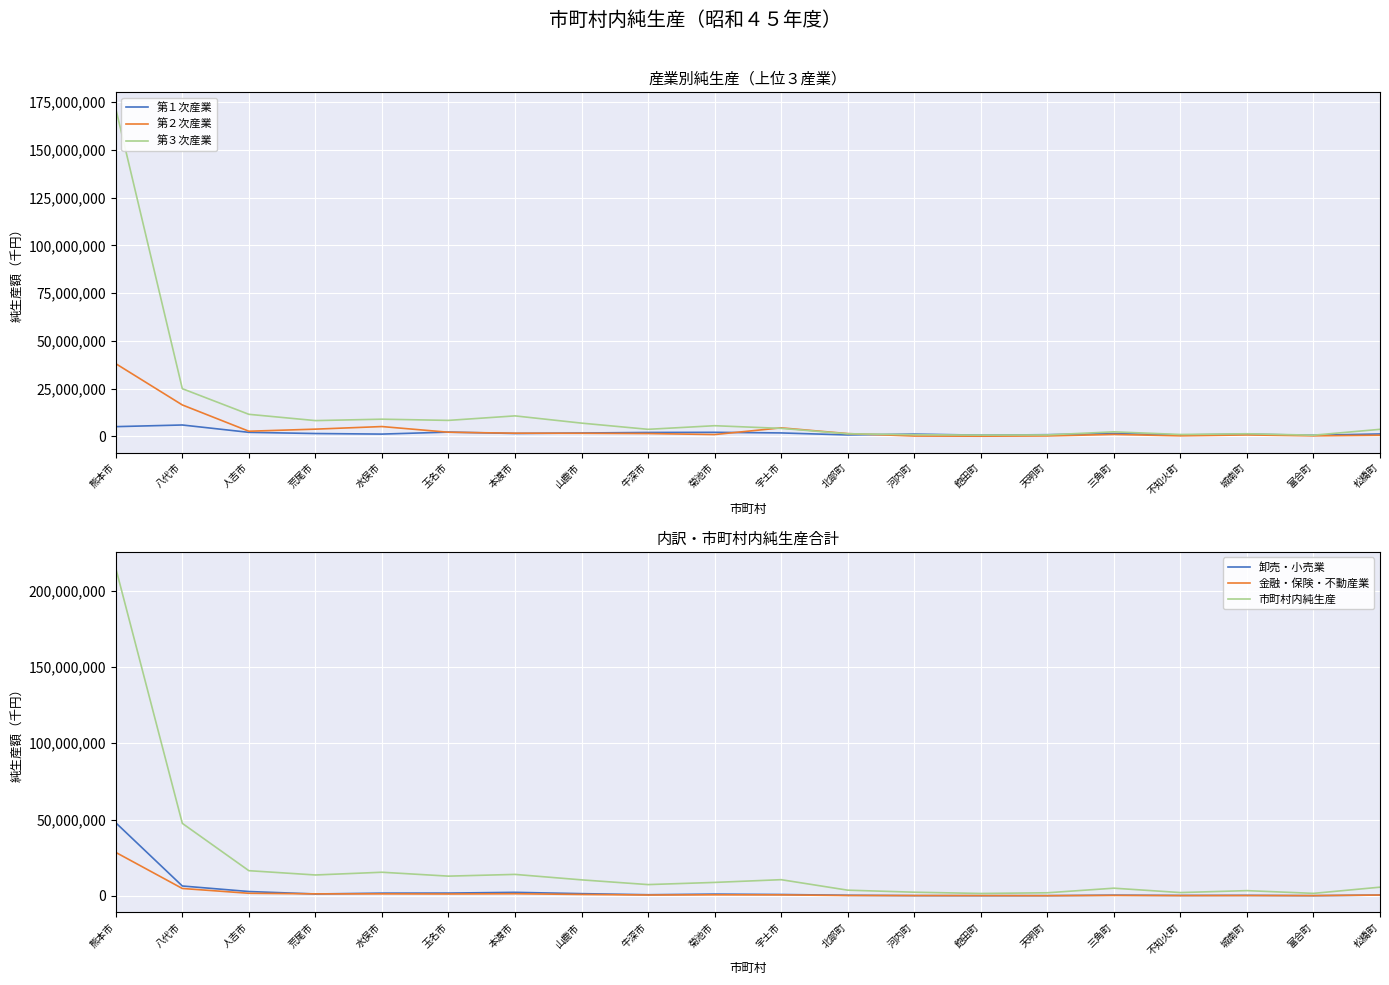

What is the spread (max minus min) of values at 菊池市?

8123424